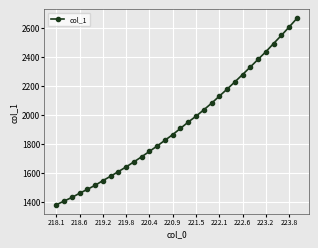

What is the maximum value shown in the chart?

2663.4